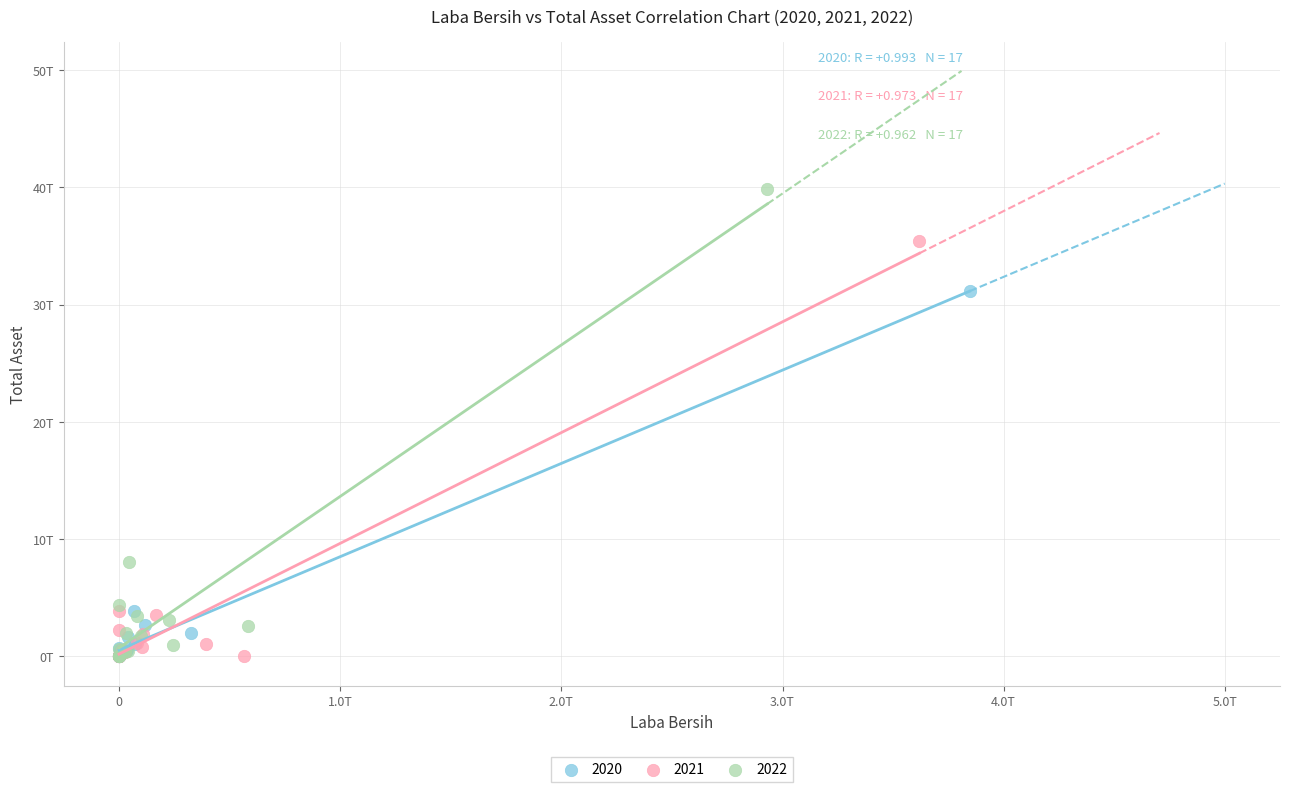

What are all the series names shown in the legend?

2020, 2021, 2022